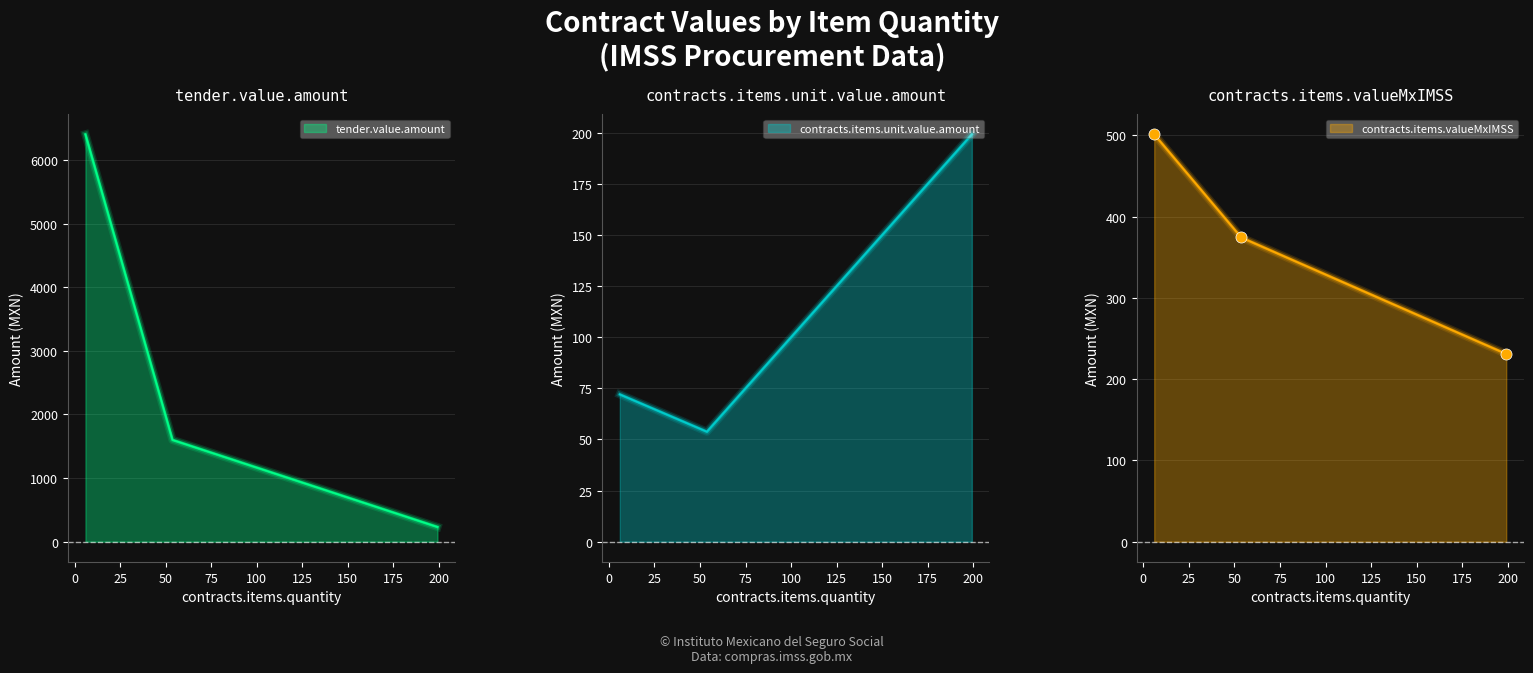

Reading left to right, list all the values displayed in this chart.

tender.value.amount: 6403.2	1599.8	231.0
contracts.items.unit.value.amount: 72.0	53.8	199.1
contracts.items.valueMxIMSS: 501.1	374.2	231.0